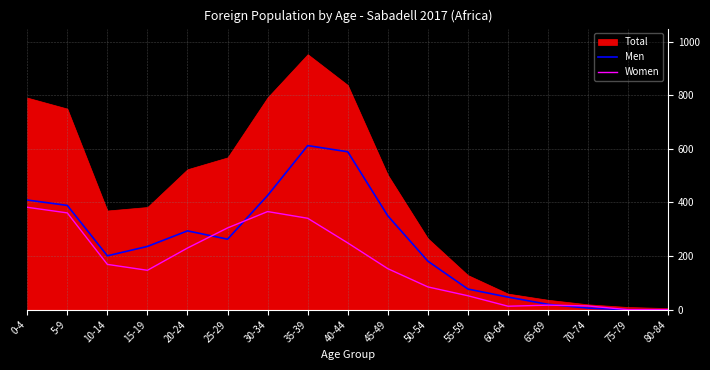

The Men series shows -421 at 75-79. True or false?

False